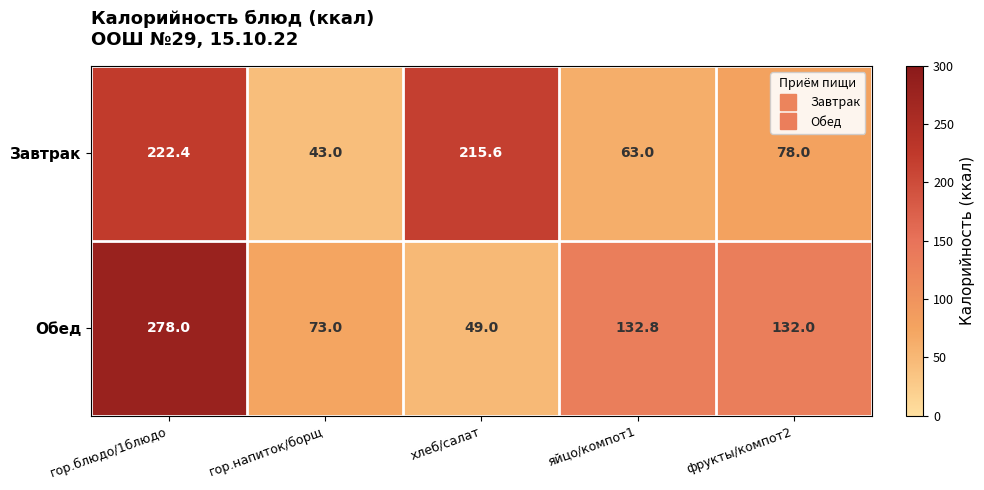

What is the sum of all Завтрак values?

622.0